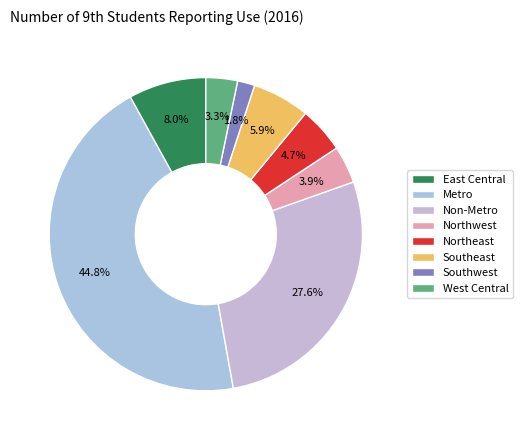

To the nearest percent, what is the average slice percentage?

12%